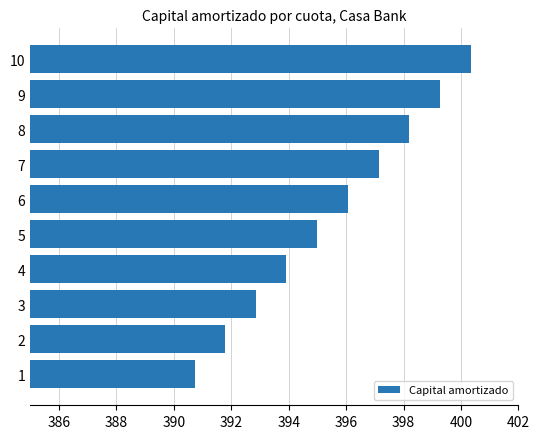

List the labels in order of value, largest first.

10, 9, 8, 7, 6, 5, 4, 3, 2, 1